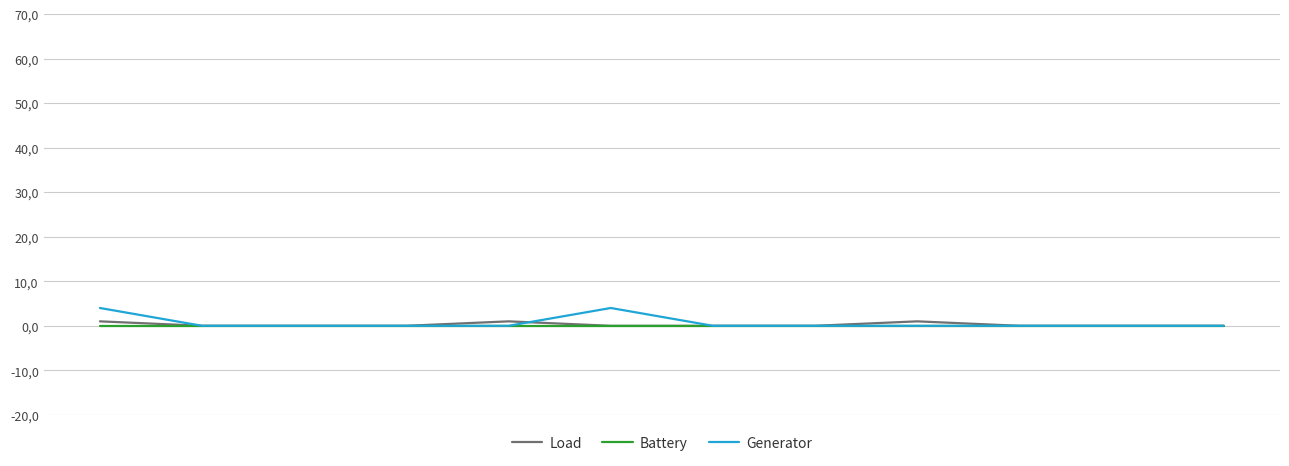

Rank the series by their average value, from lowest to highest.

Battery, Load, Generator